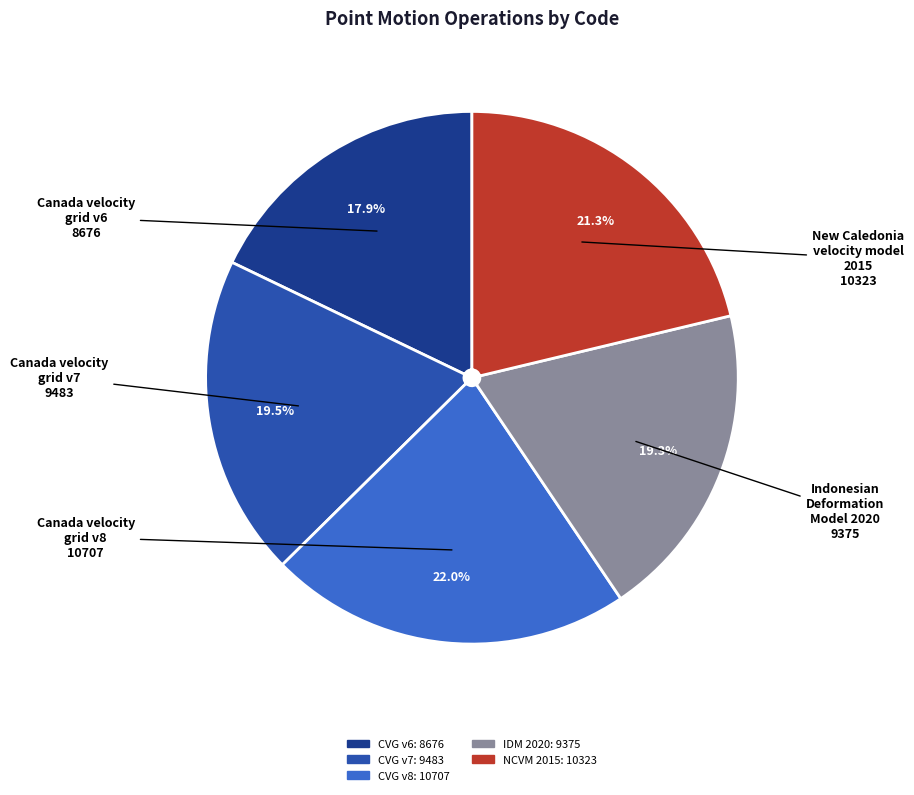

Does any single category account for the majority?

No